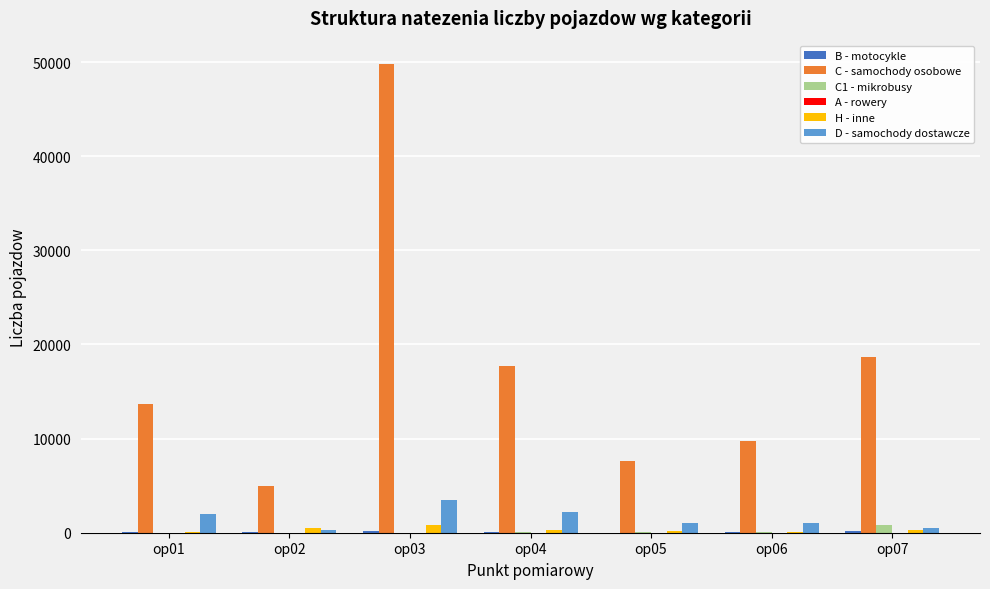

Which series changed the most between op03 and op05?

C - samochody osobowe